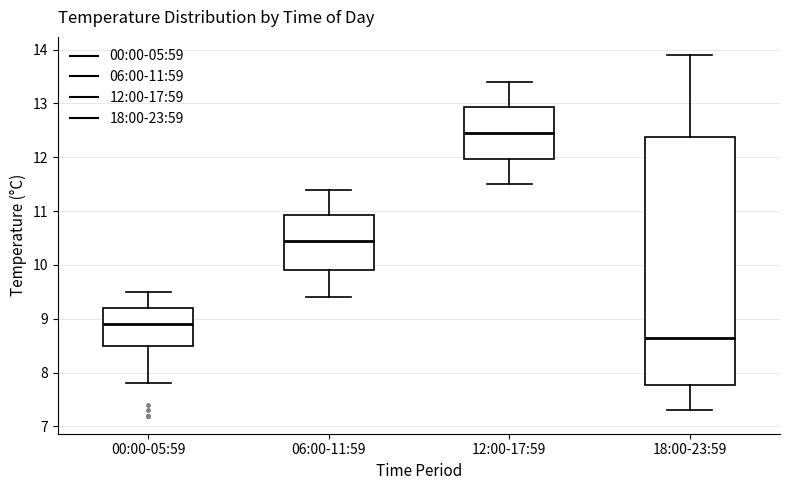

Which box has the highest median line?

12:00-17:59